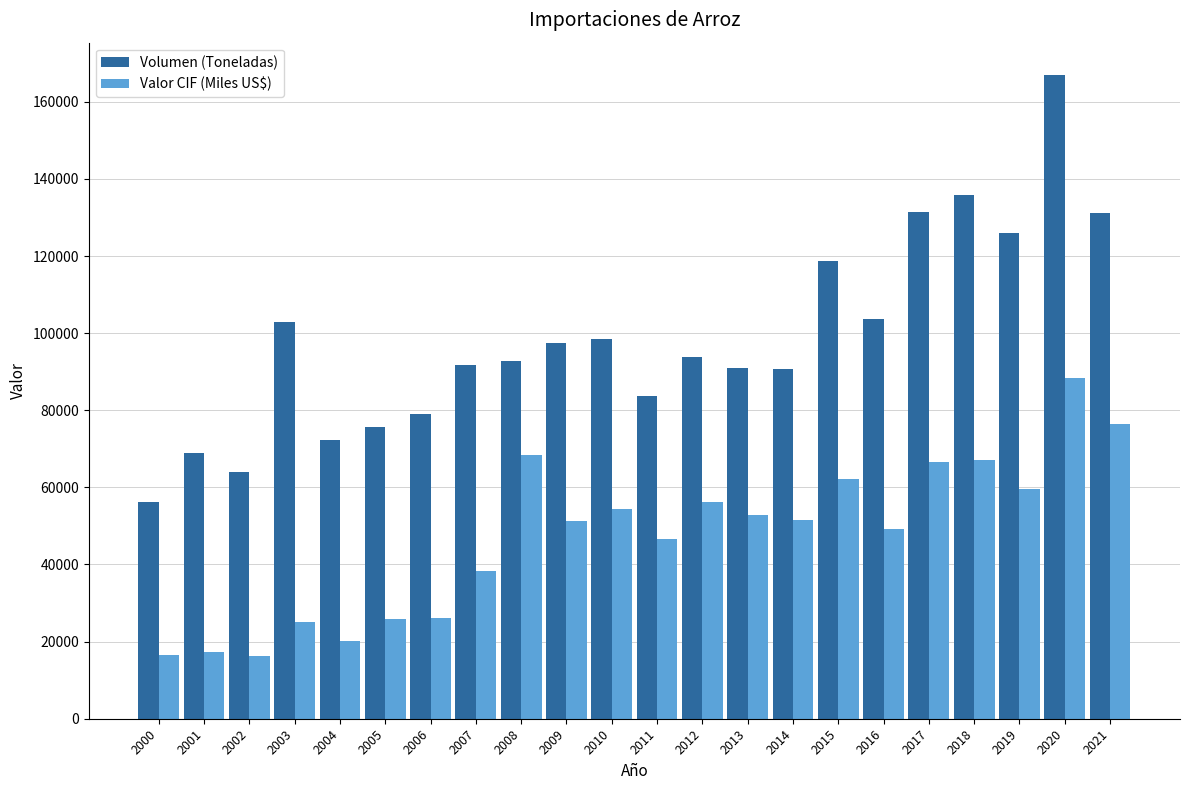

How many values in the Volumen (Toneladas) series exceed 93846?

11